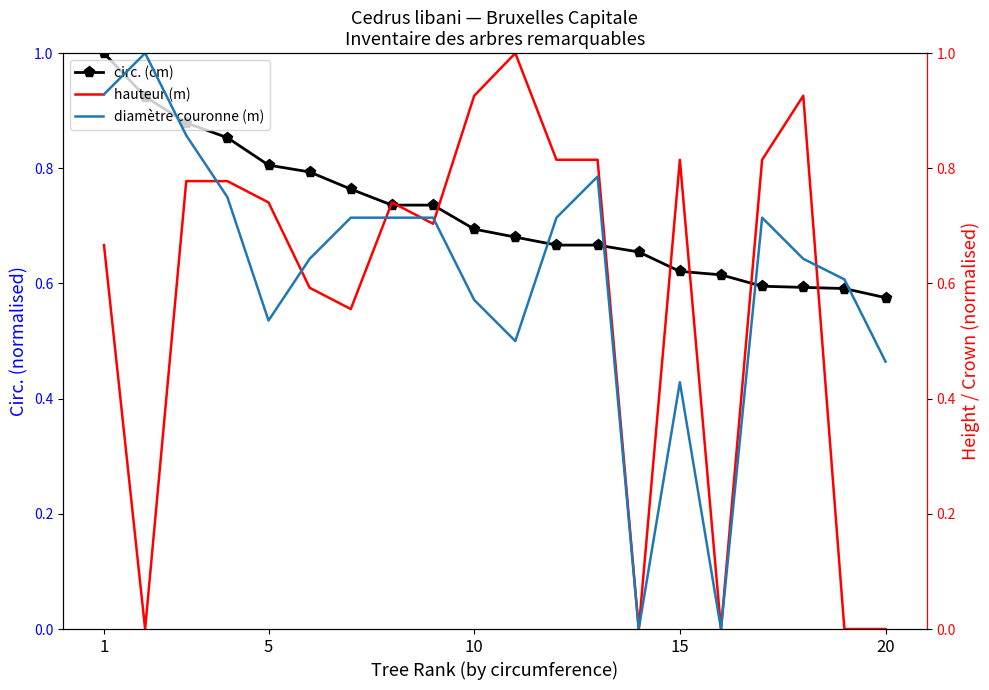

How many series are shown in this chart?

3